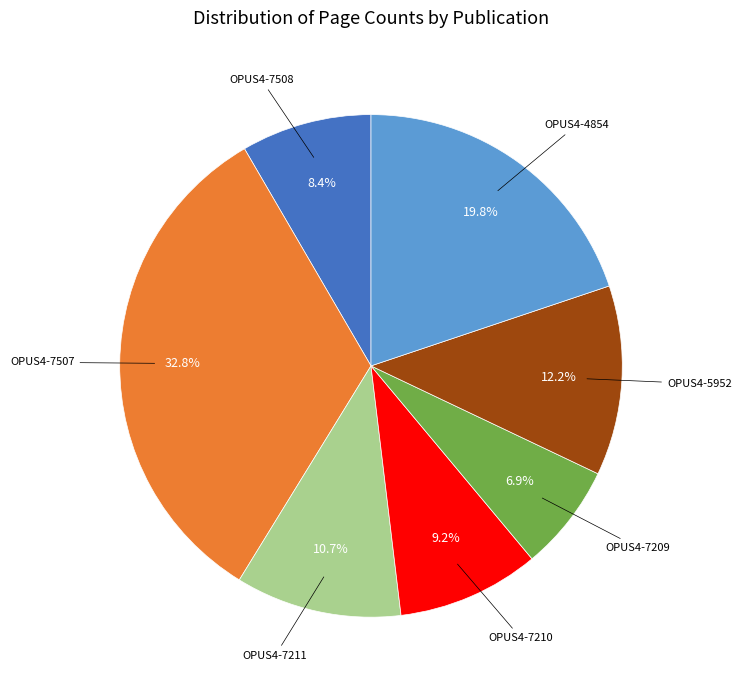

Does any single category account for the majority?

No